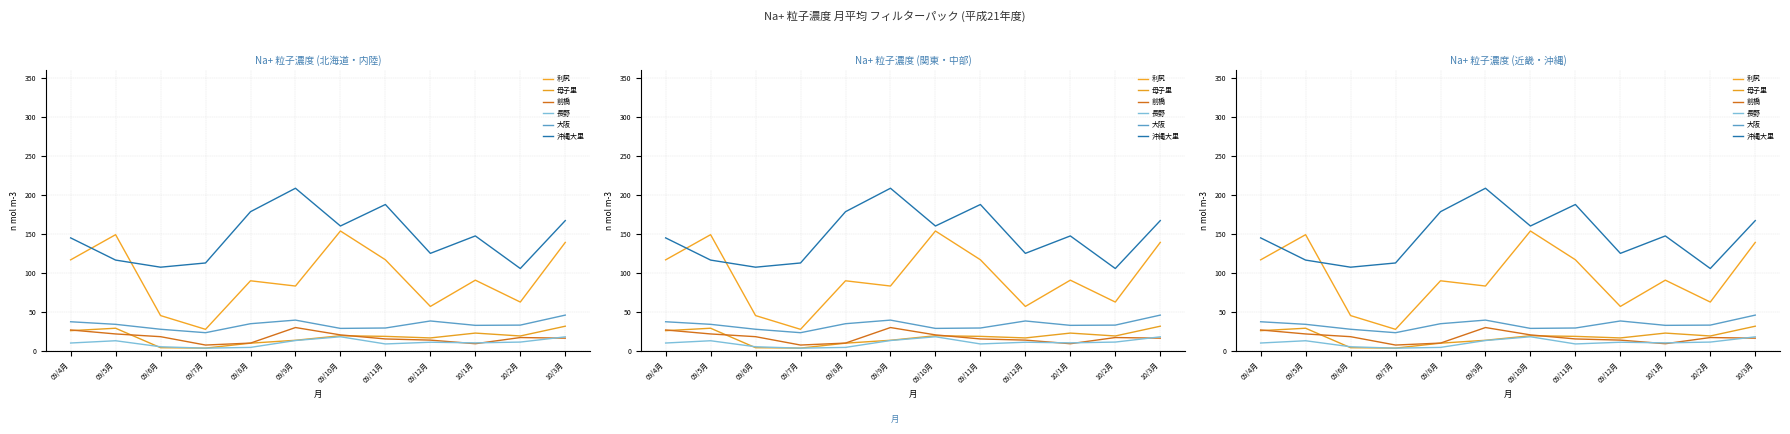

What position from the right is 09/7月?

9